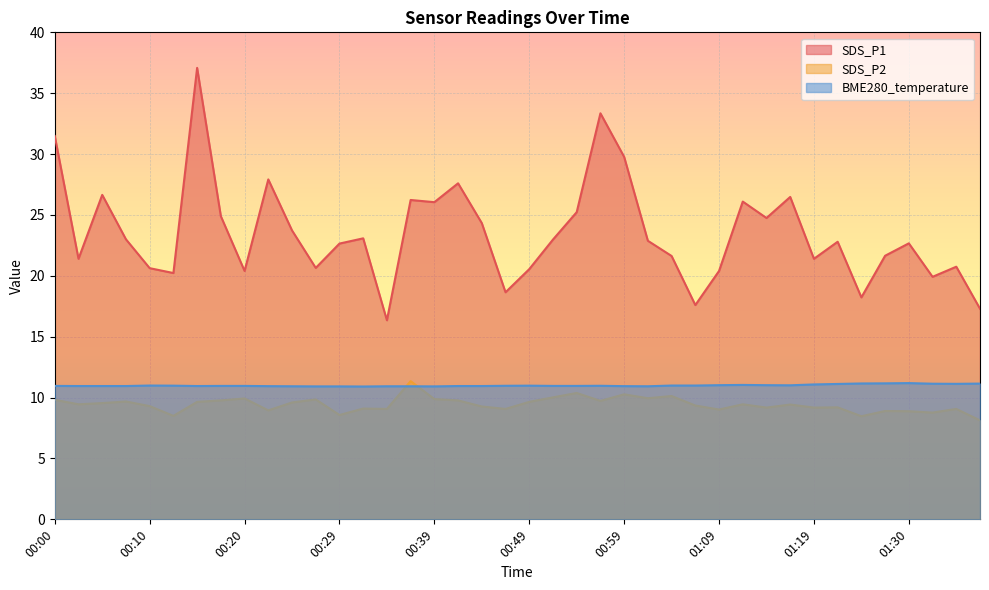

True or false: BME280_temperature has a value of 4.3 at 01:38.

False